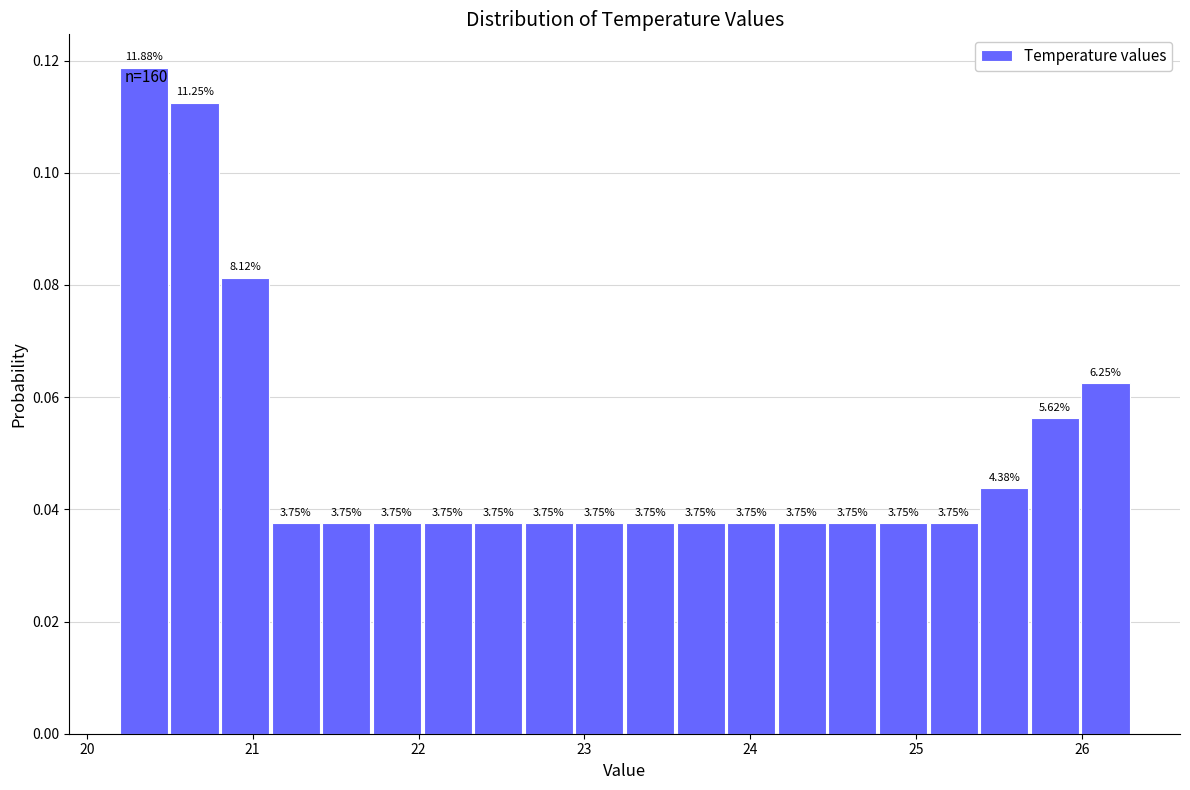

Read against the x-axis, roughly where is the centre of the tallest bar?

20.3